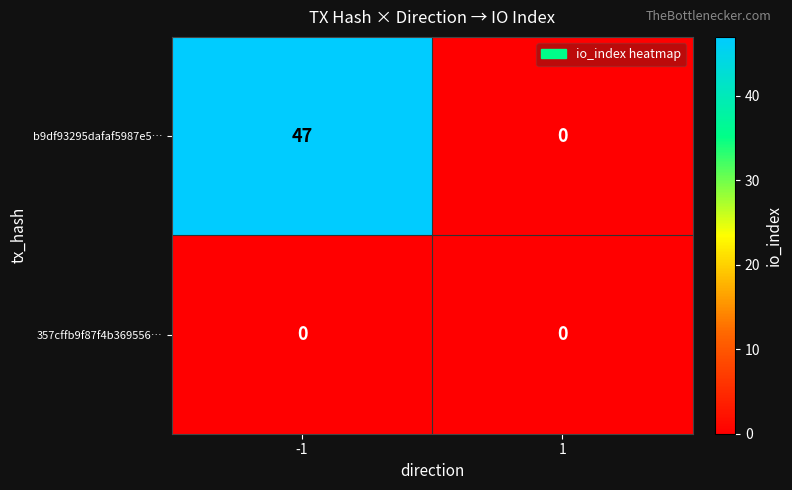

What is the maximum value shown in the chart?

47